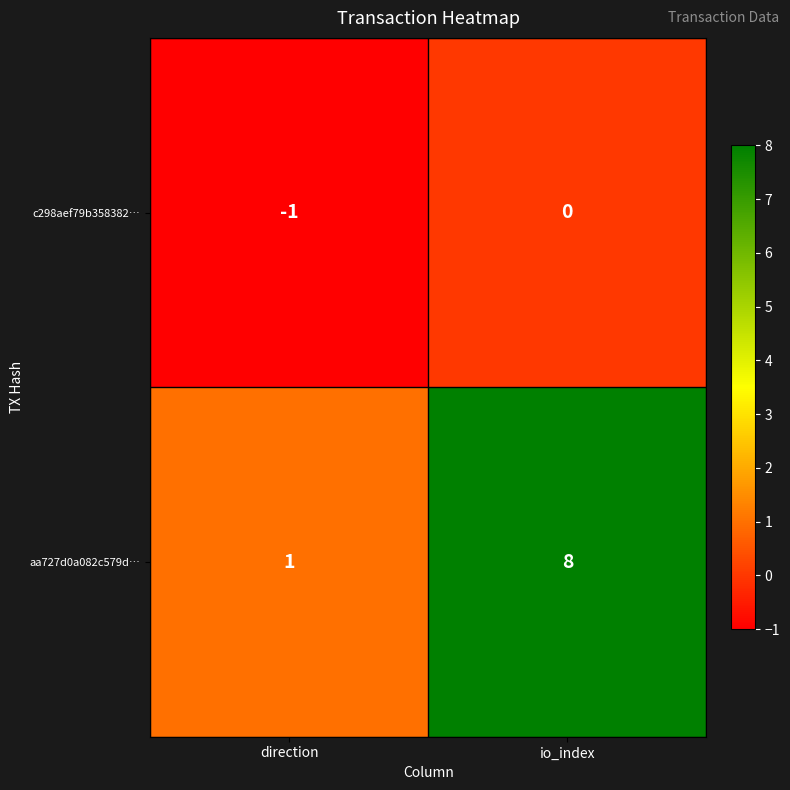

Rank the series by their average value, from highest to lowest.

aa727d0a082c579d…, c298aef79b358382…